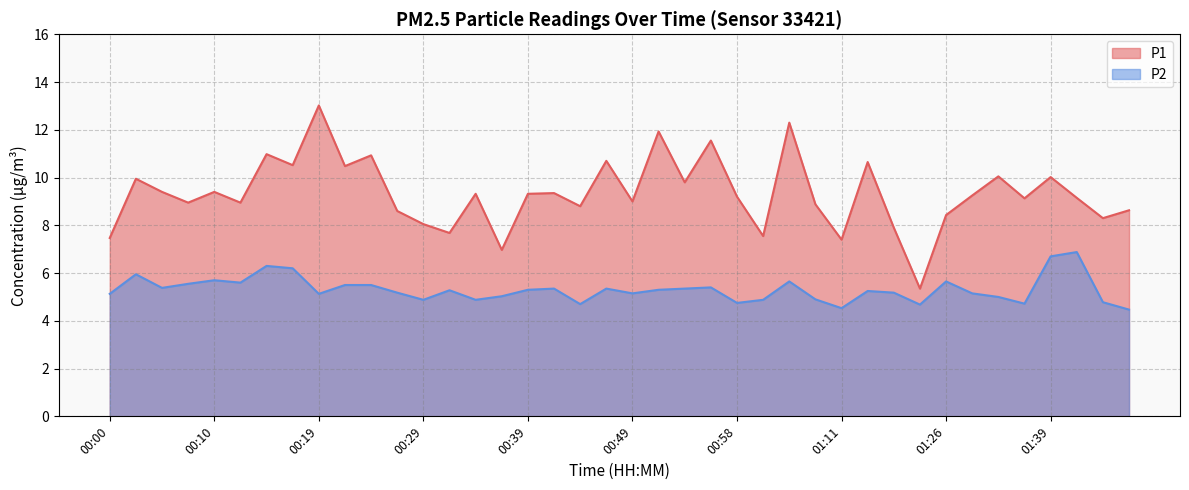

At 00:32, list the series in order from largest to smallest.

P1, P2